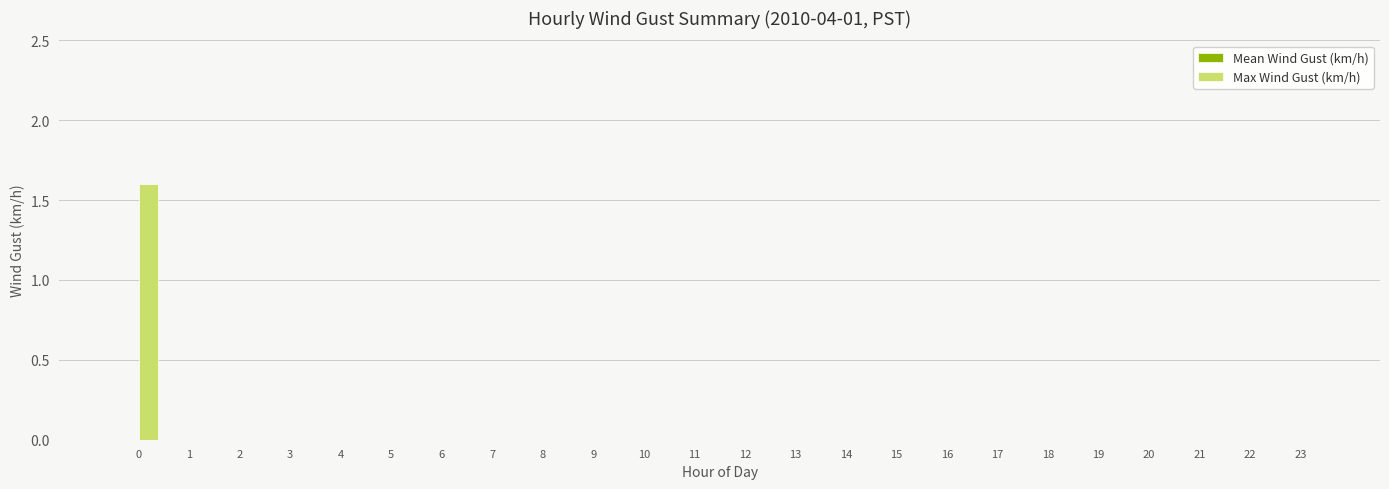

The value at 19 is 1.0. True or false?

False